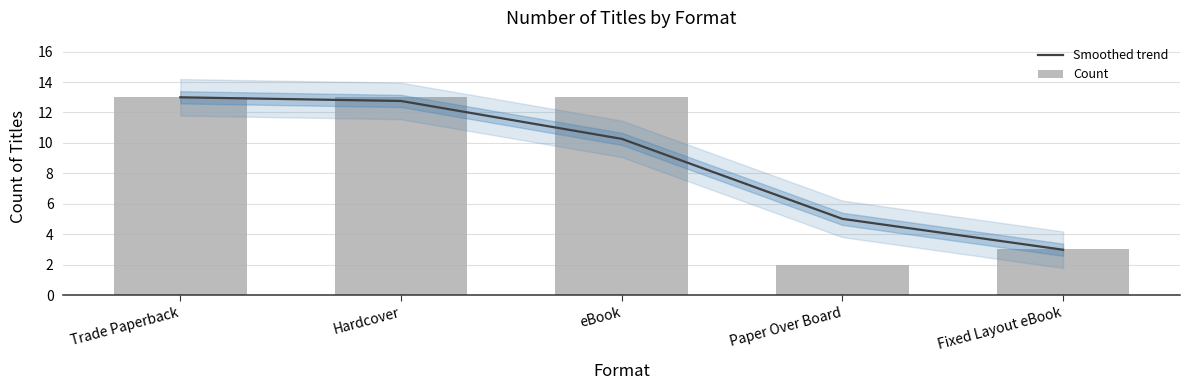

Rank the series by their maximum value, from lowest to highest.

Smoothed trend, Count